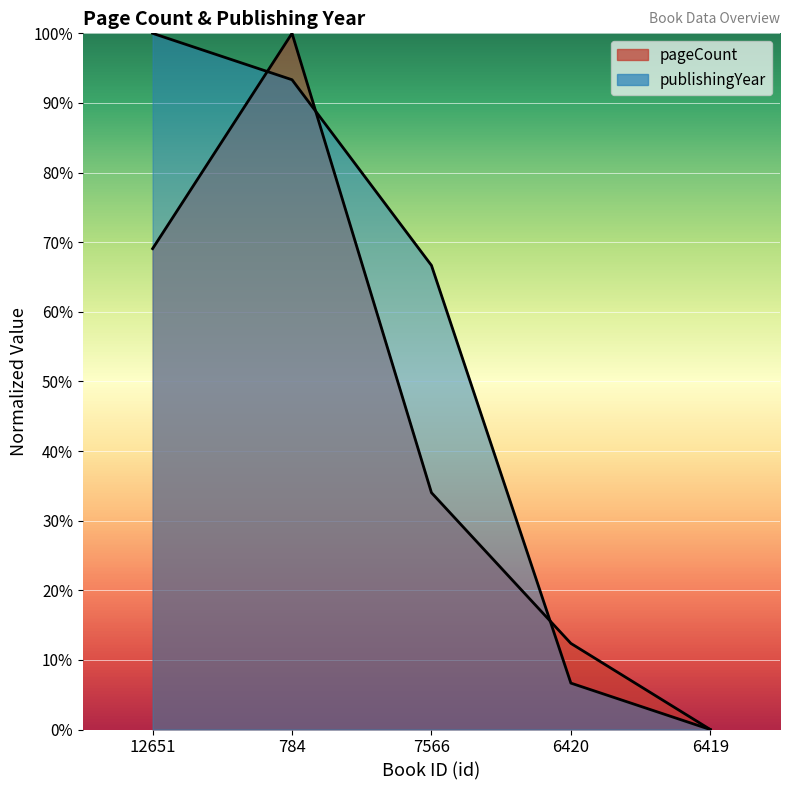

What are all the series names shown in the legend?

pageCount, publishingYear